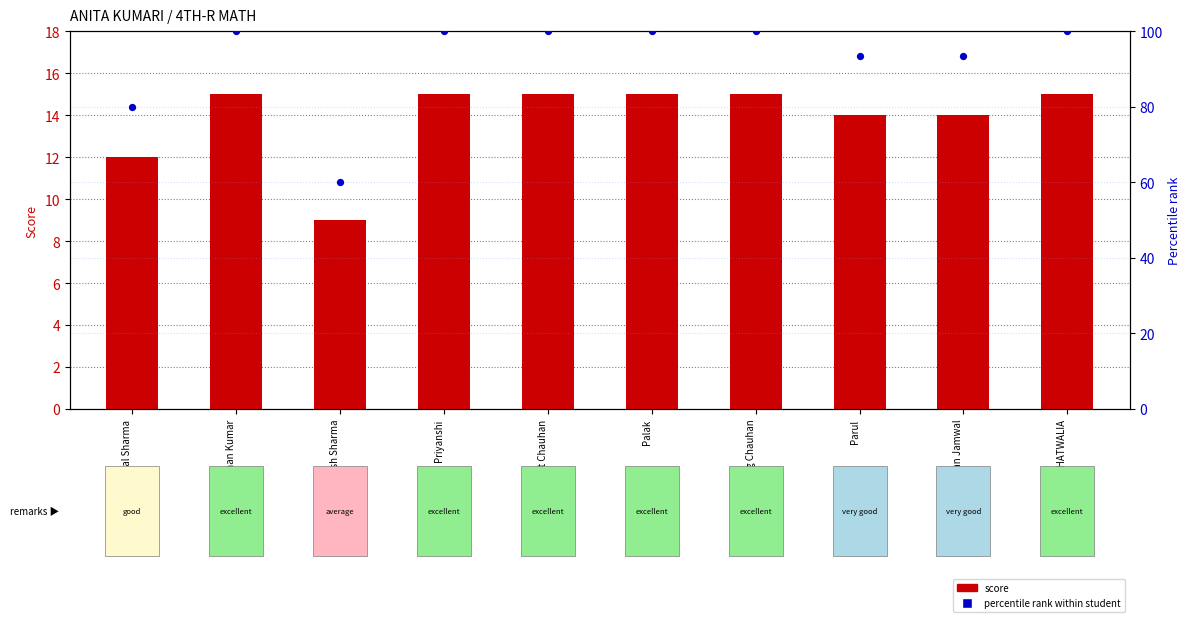

What are all the series names shown in the legend?

Score, Percentile rank within student